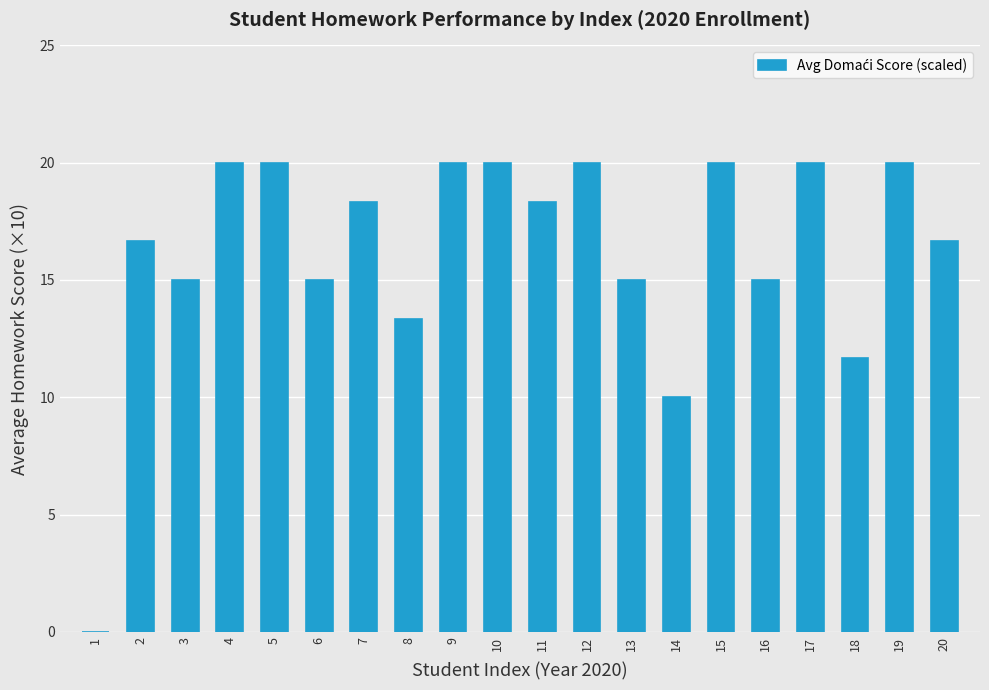

Read the value at 18.

11.7